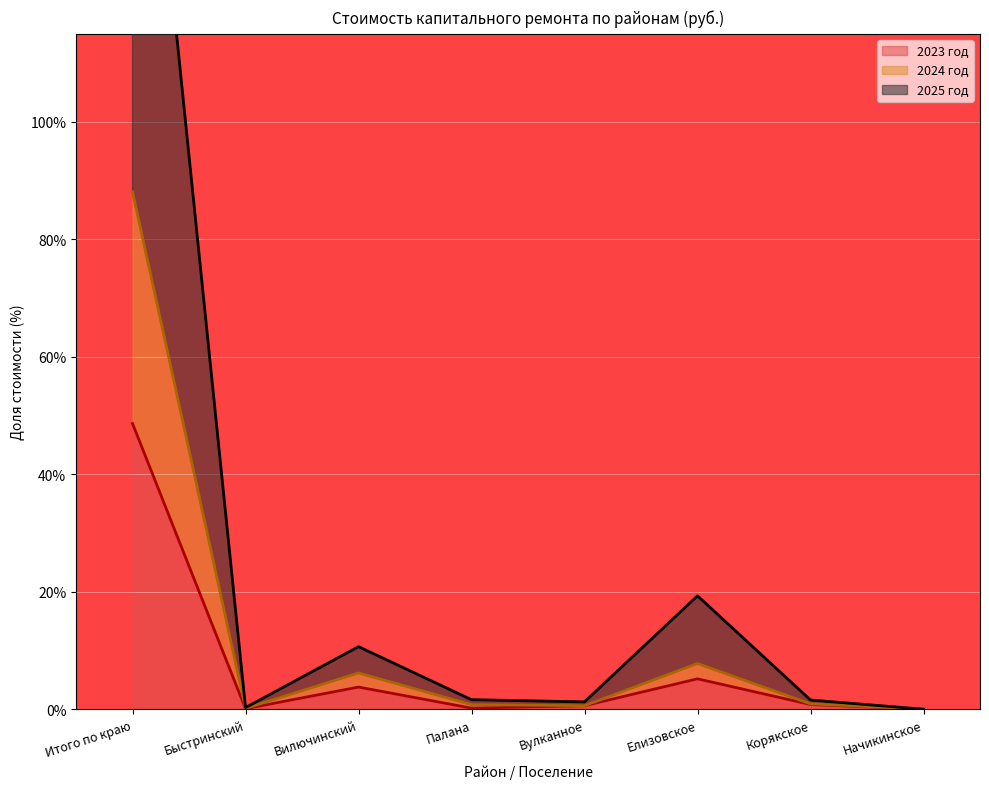

What position from the left is Итого по краю?

1